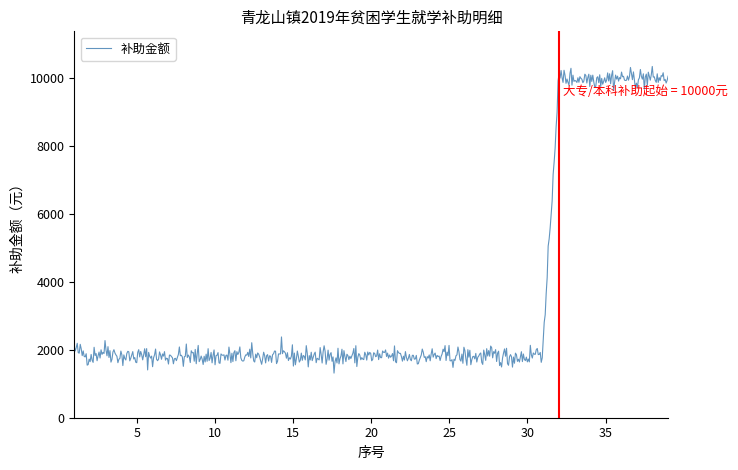

What is the difference between the second highest and second lowest values?

8904.3